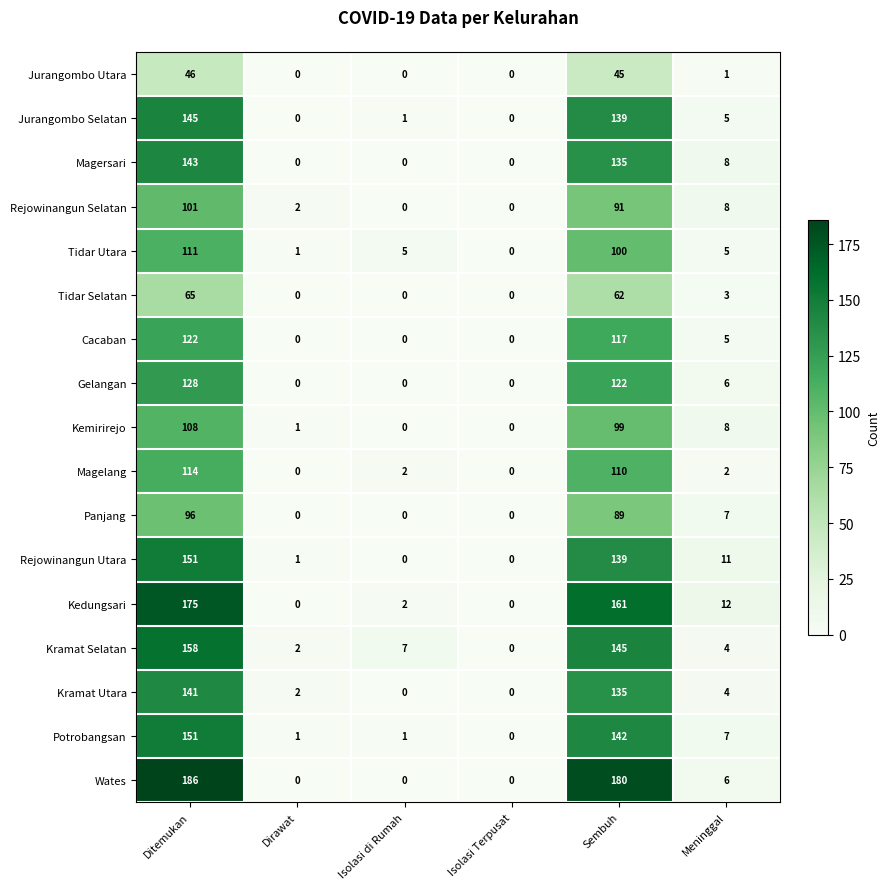

What is the average value of the Kemirirejo series?

36